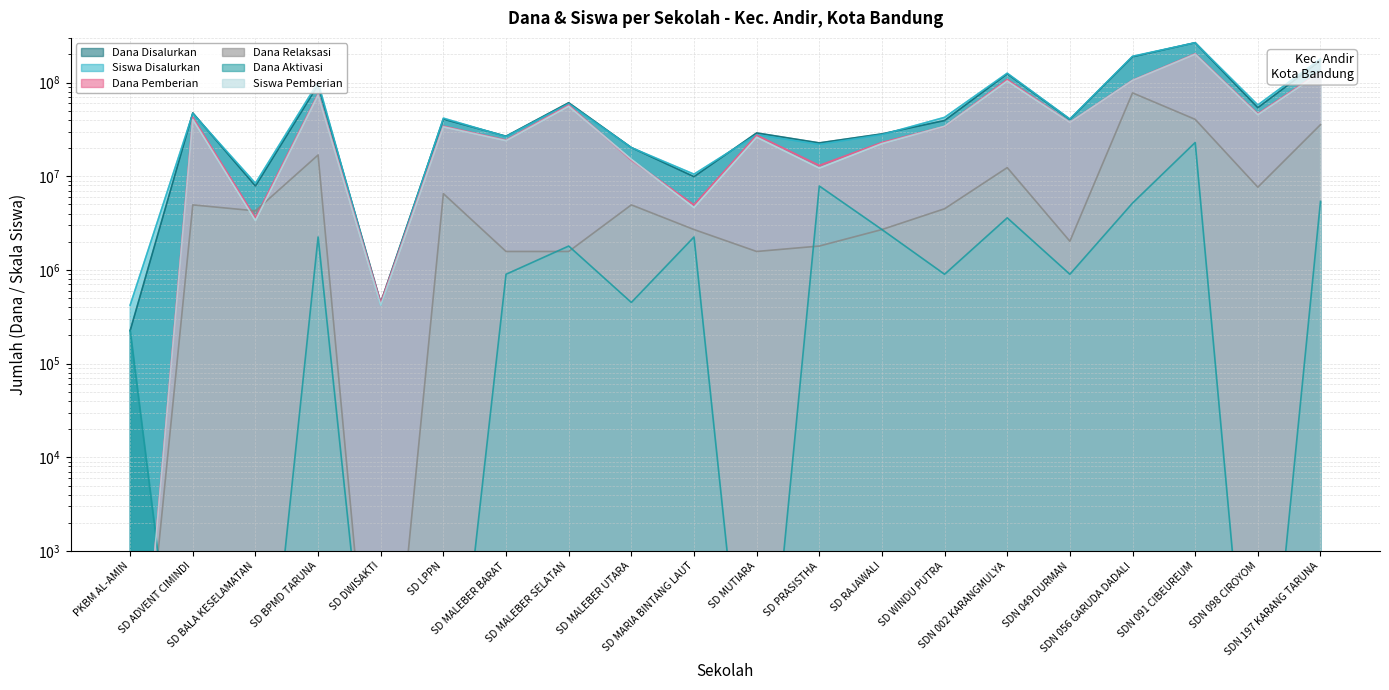

At how many categories does at least one series exceed 155177329?

3